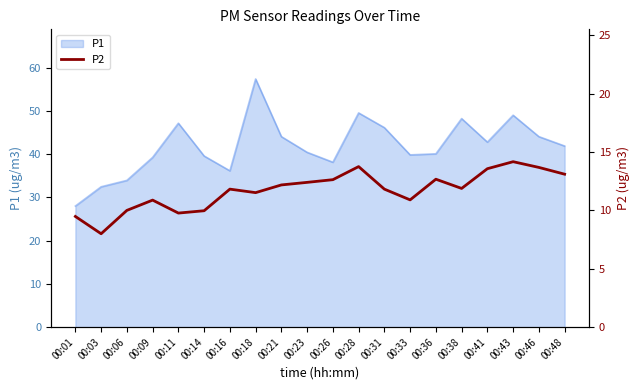

At which label is the value closest to 11?

00:33